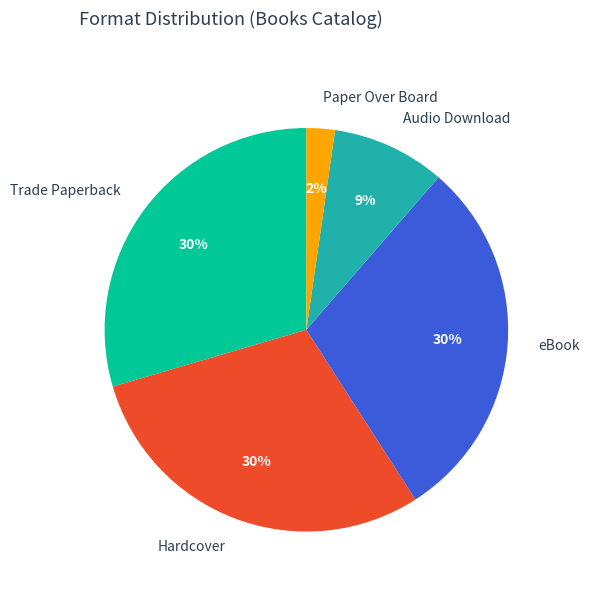

What percentage is the Paper Over Board slice, to the nearest percent?

2%